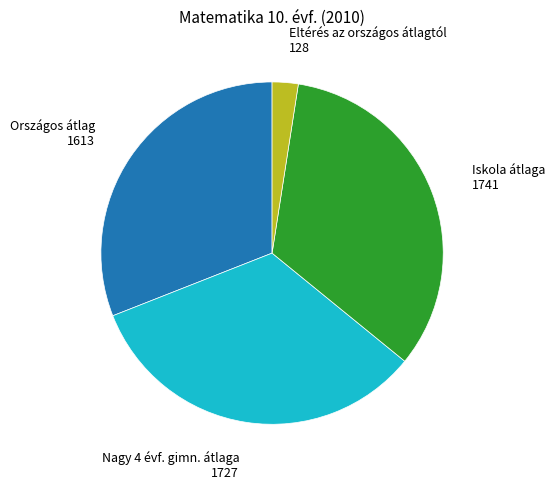

Is there a majority slice in this chart?

No